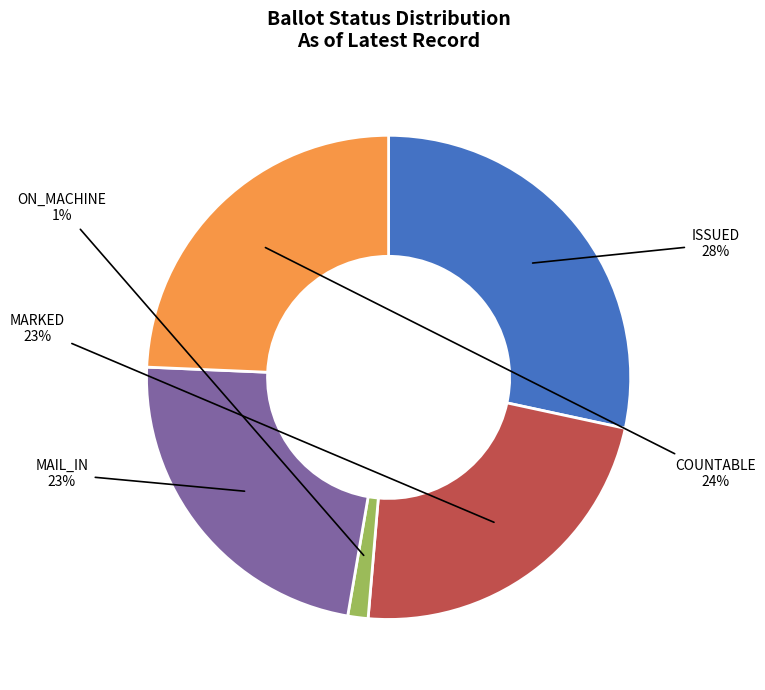

Between MAIL_IN and ISSUED, which is larger?

ISSUED